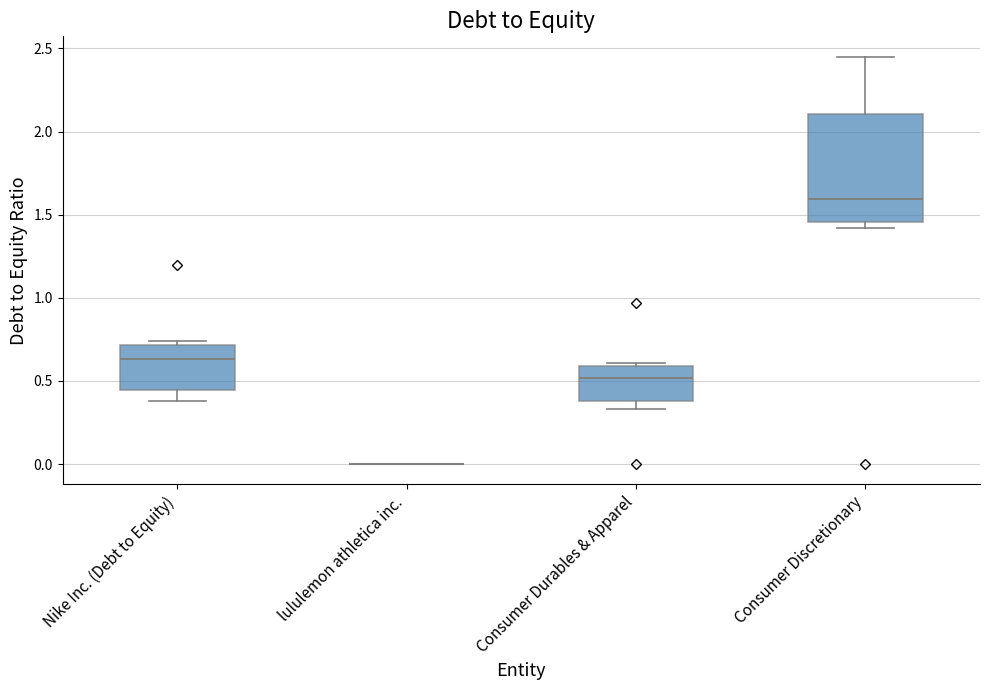

Comparing the boxes themselves (not the whiskers), which one is the tallest?

Consumer Discretionary